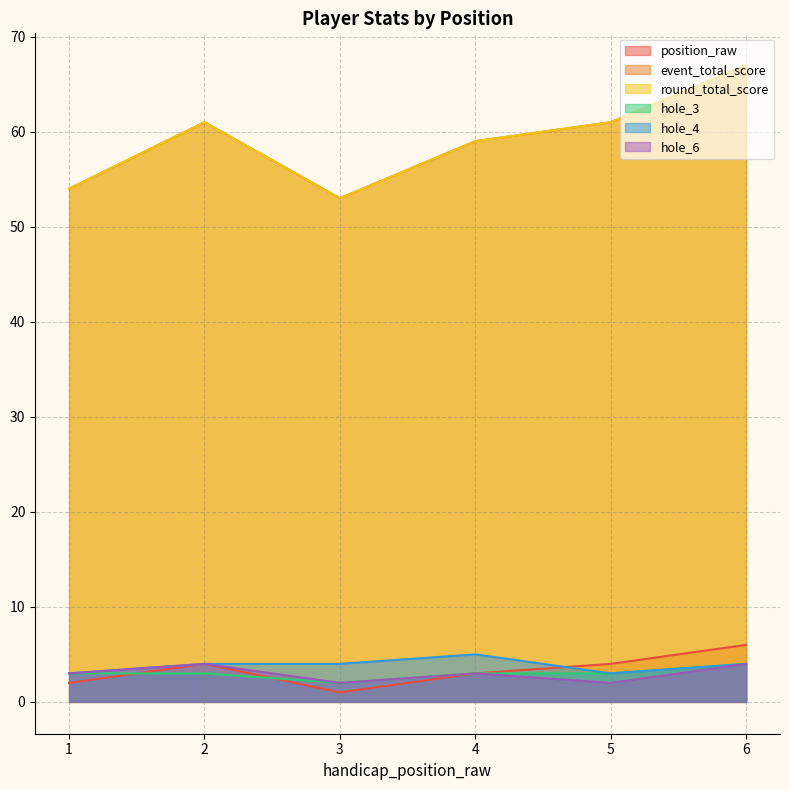

What is the approximate value of position_raw at 4?

3